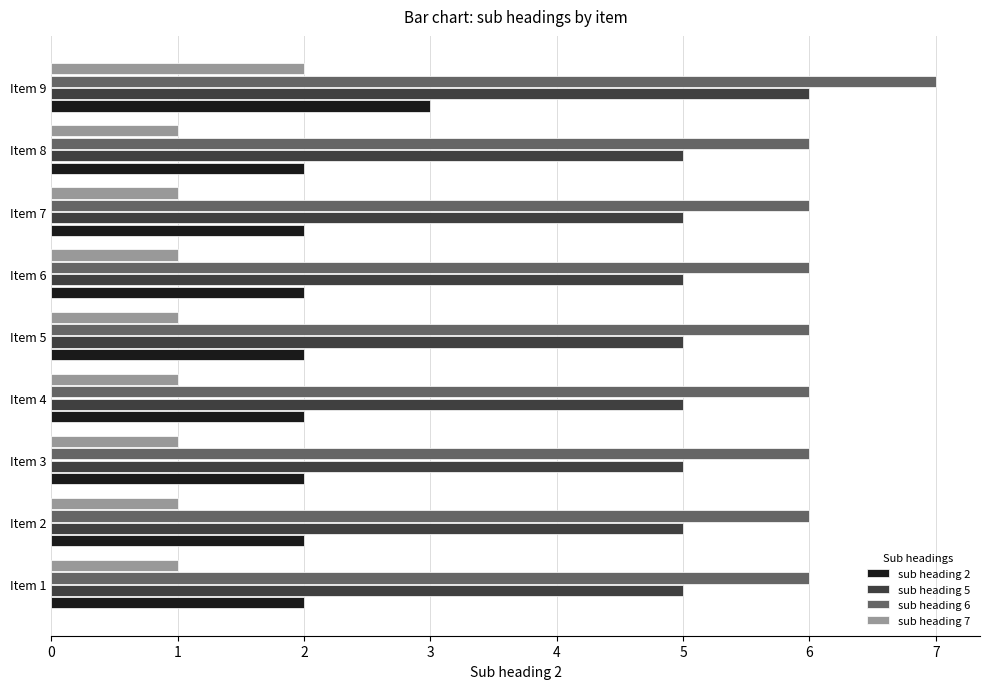

At Item 4, list the series in order from largest to smallest.

sub heading 6, sub heading 5, sub heading 2, sub heading 7